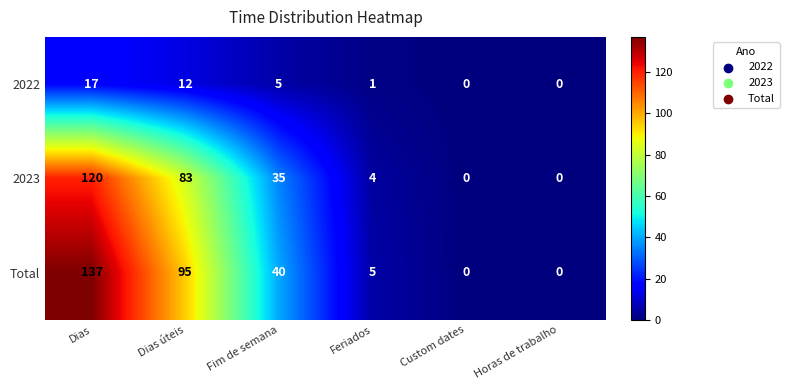

Reading right to left, transcribe all the data shown in this chart.

2022: Horas de trabalho=0	Custom dates=0	Feriados=1	Fim de semana=5	Dias úteis=12	Dias=17
2023: Horas de trabalho=0	Custom dates=0	Feriados=4	Fim de semana=35	Dias úteis=83	Dias=120
Total: Horas de trabalho=0	Custom dates=0	Feriados=5	Fim de semana=40	Dias úteis=95	Dias=137